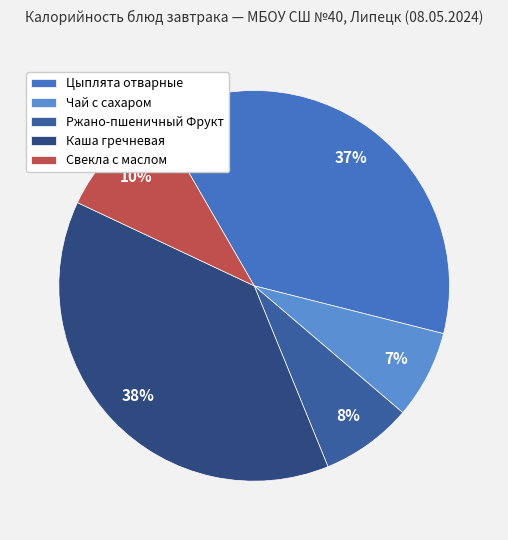

Do Цыплята отварные and Ржано-пшеничный Фрукт together represent more than half of the pie?

No